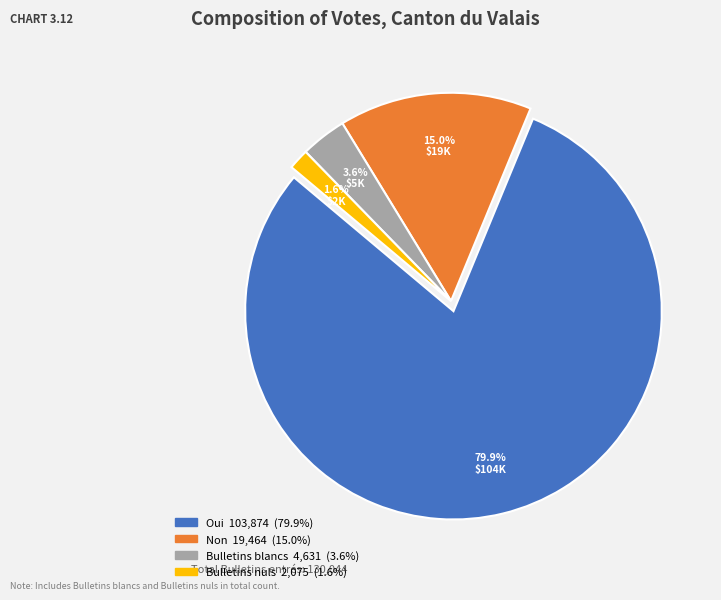

Which has a higher value, Non or Oui?

Oui